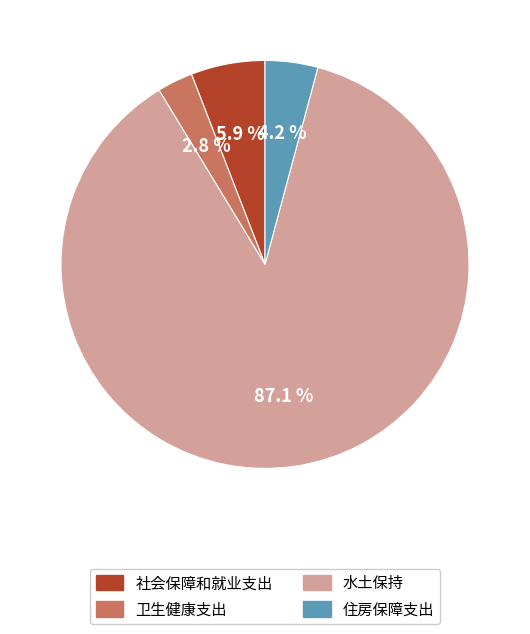

Which category has the biggest portion of the pie?

水土保持